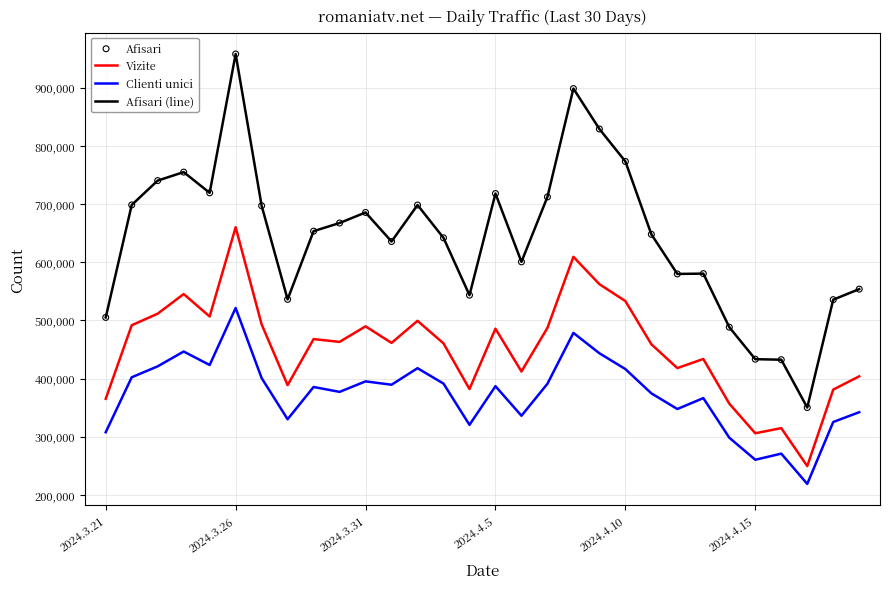

True or false: Clienti unici and Afisari (line) cross at least once.

False